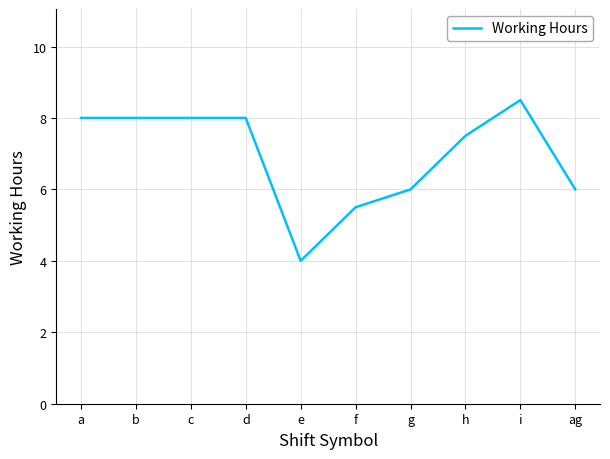

What is the ratio of the value at g to the value at f?

1.1